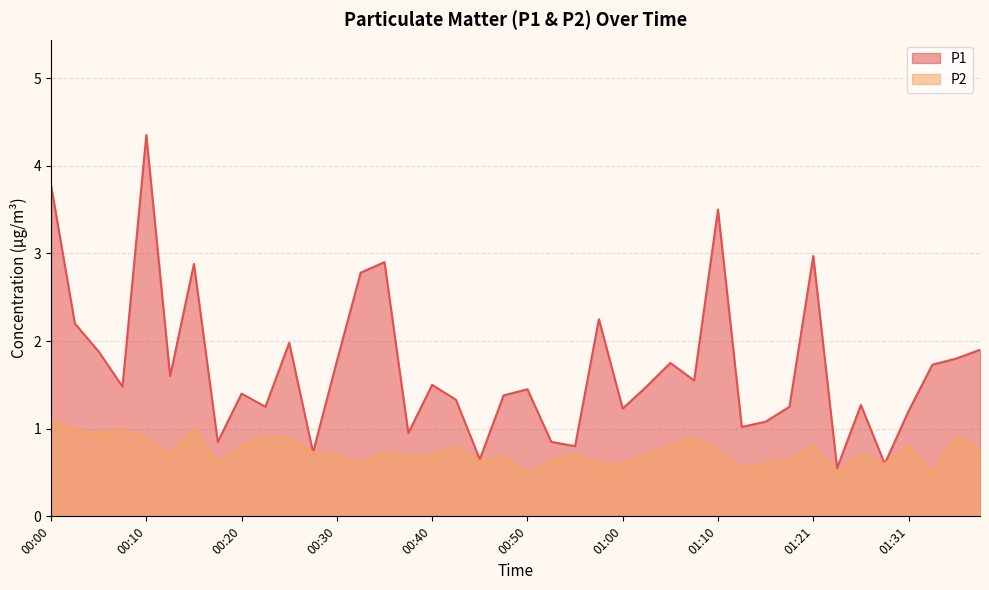

Which has a higher value, 01:21 or 00:05?

01:21